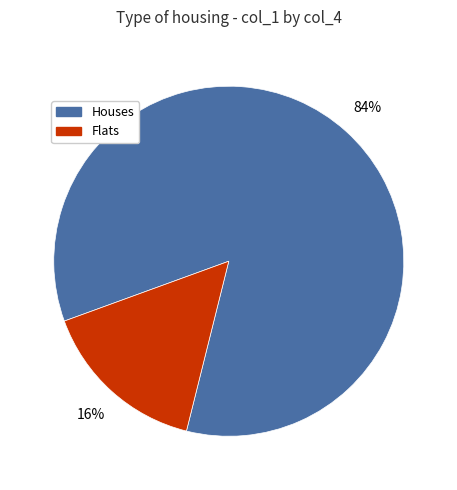

How many slices are in this pie chart?

2